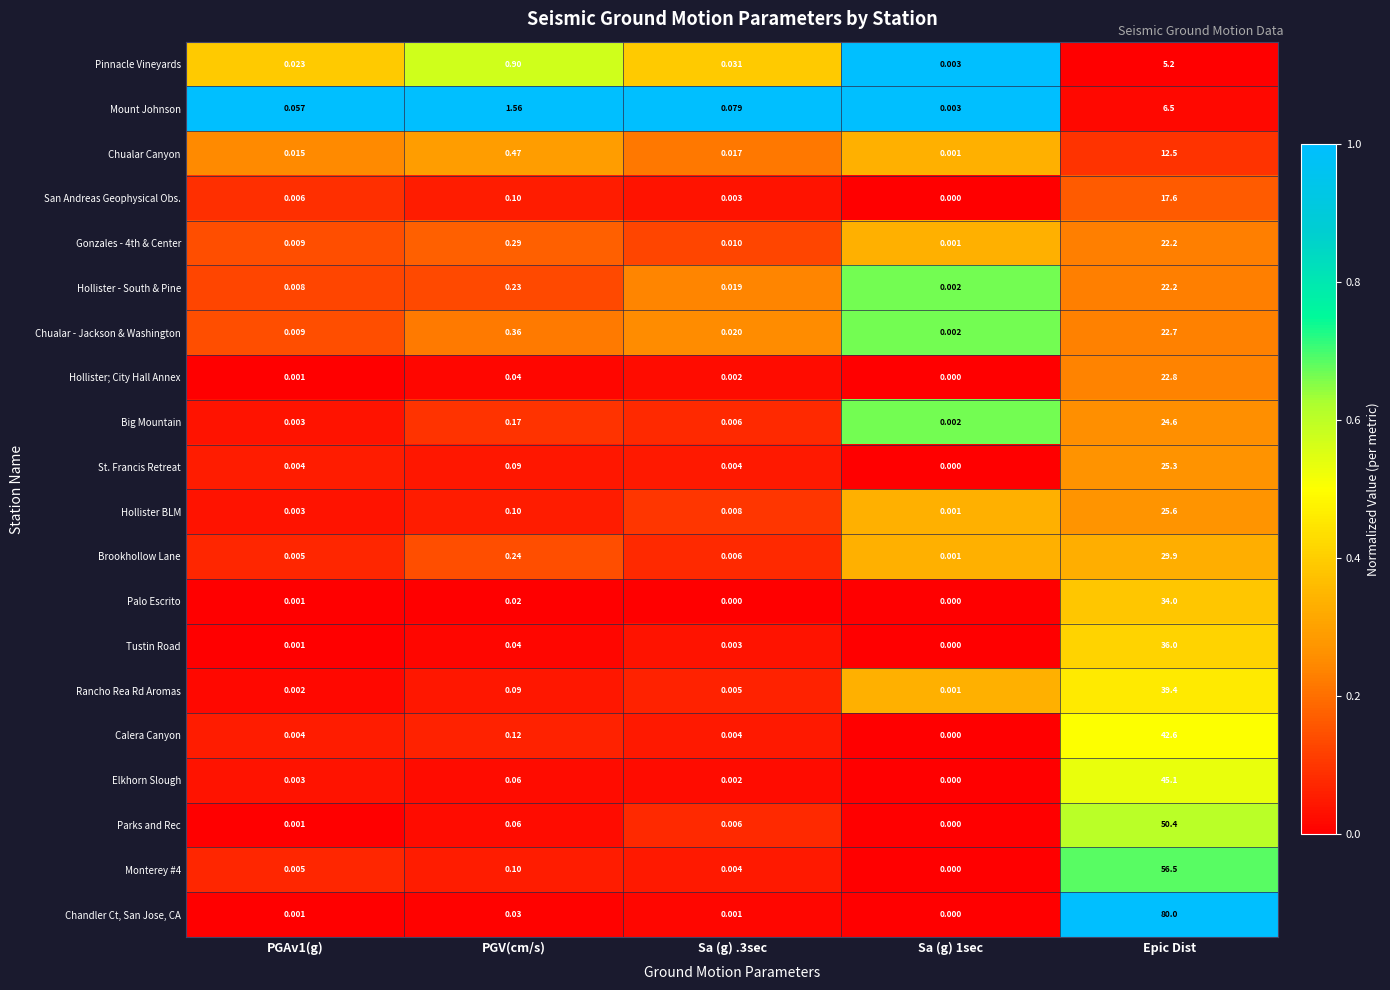

Which series changed the most between PGAv1(g) and Sa (g) 1sec?

Mount Johnson